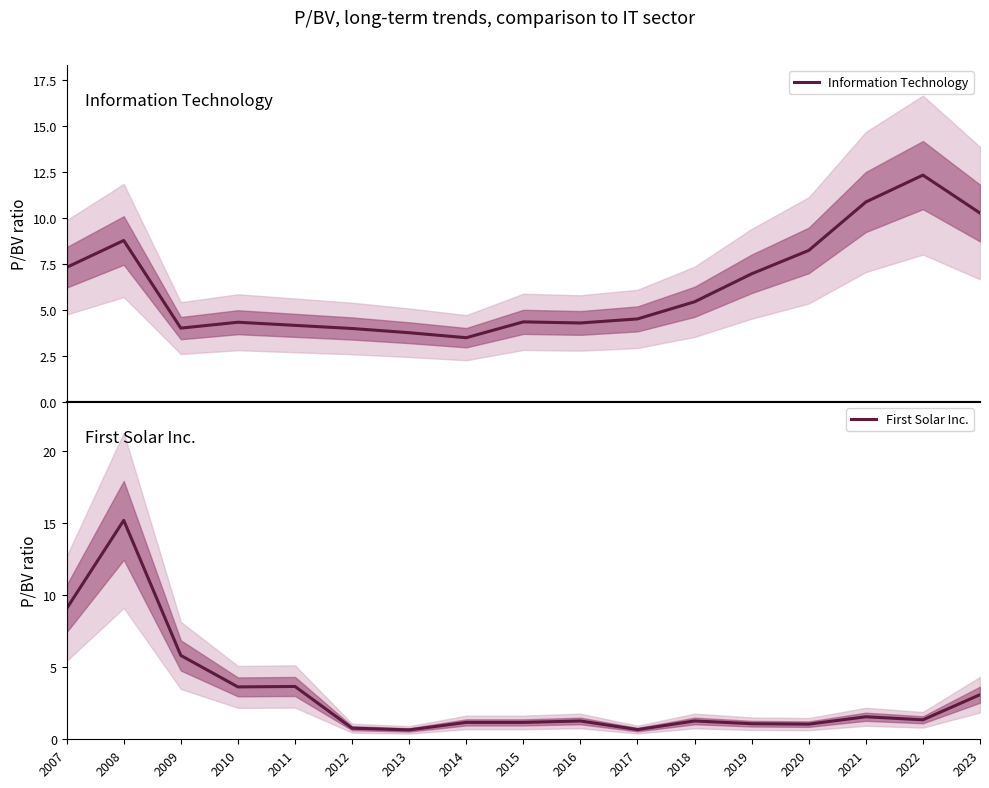

How many data points in First Solar Inc. are less than 1?

3